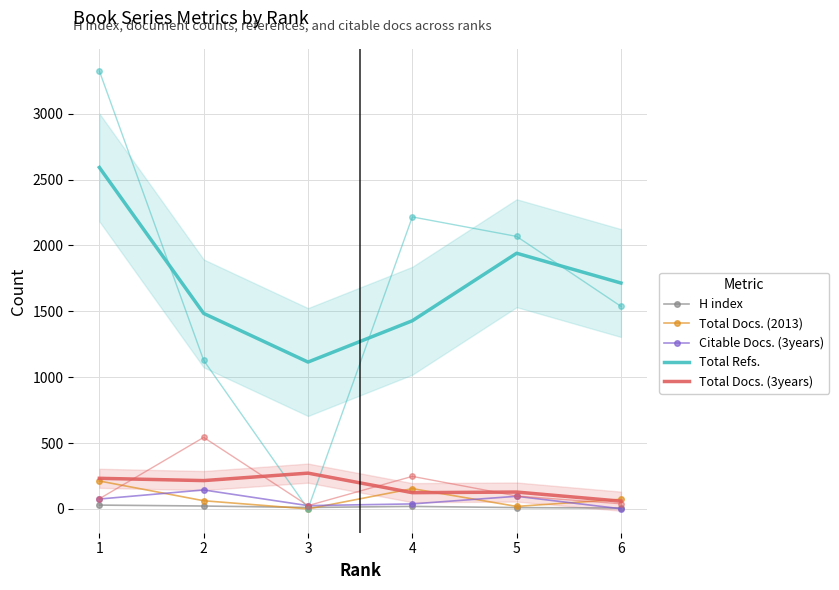

Between 2 and 5, which series saw the biggest shift?

Total Refs.